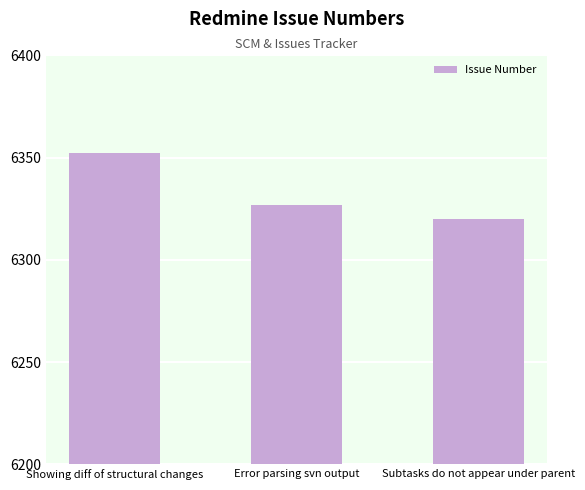

What position from the left is Error parsing svn output?

2